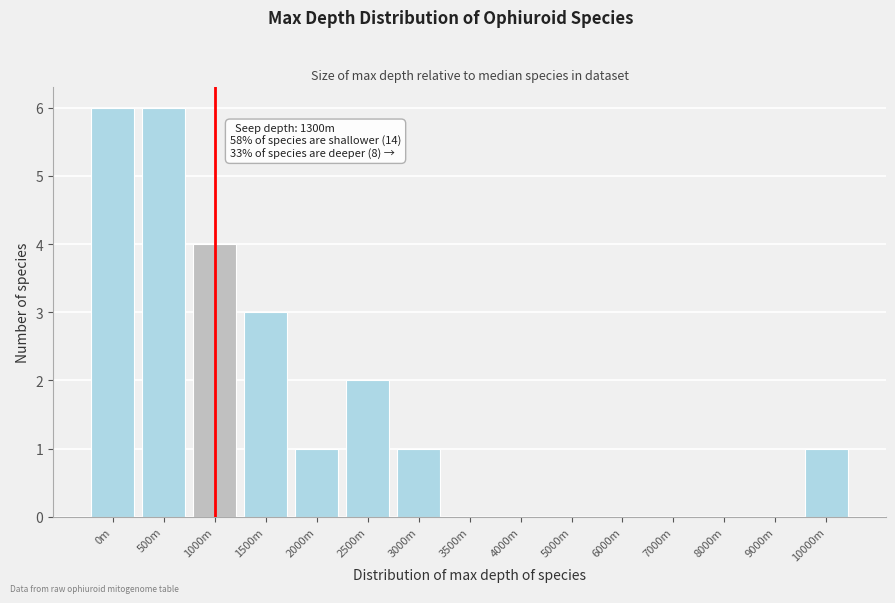

Reading right to left, what are all the values shown in this chart?

10000m=1	9000m=0	8000m=0	7000m=0	6000m=0	5000m=0	4000m=0	3500m=0	3000m=1	2500m=2	2000m=1	1500m=3	1000m=4	500m=6	0m=6